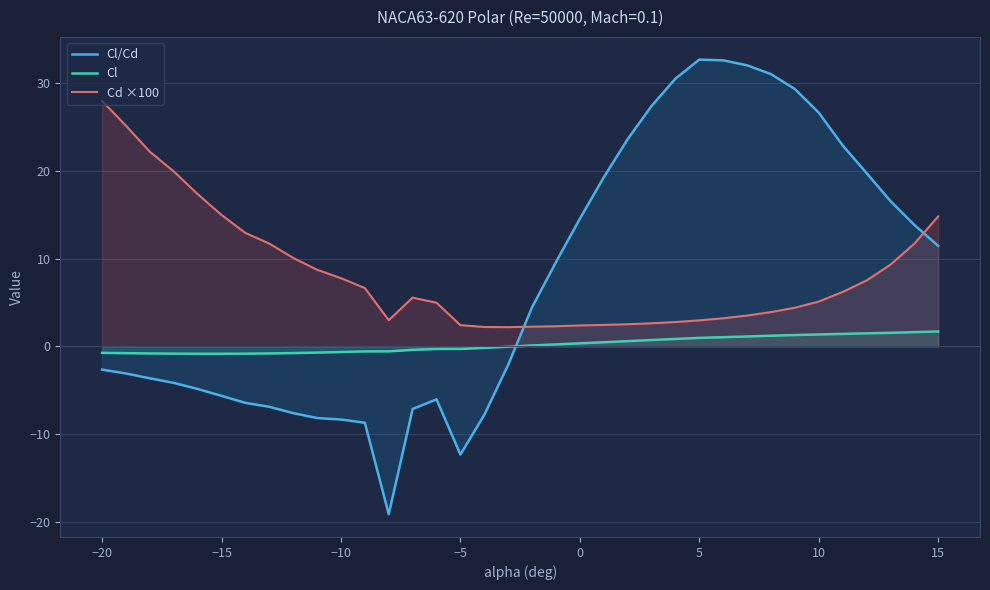

What is the spread (max minus min) of values at 15?

13.1